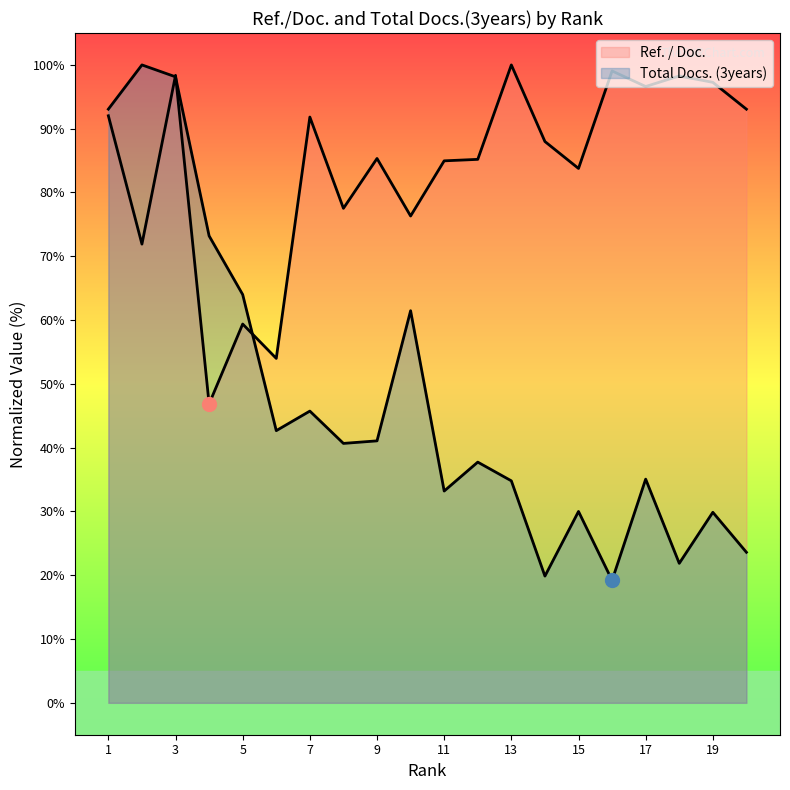

How many lines are shown in the chart?

2